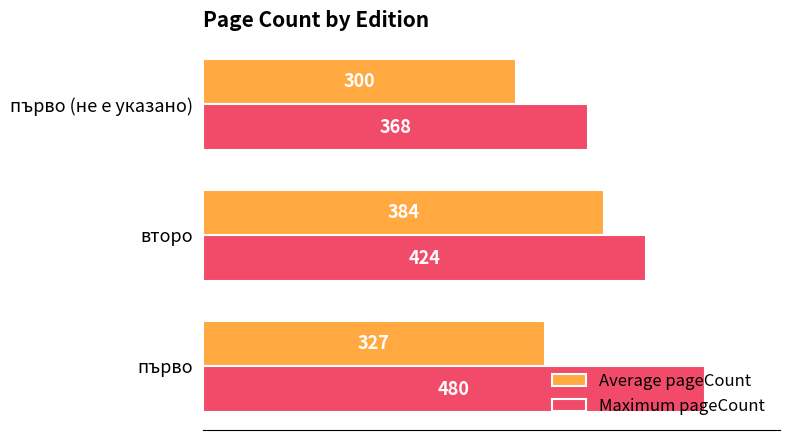

What is the difference between the maximum and second lowest values in the Maximum pageCount series?

56